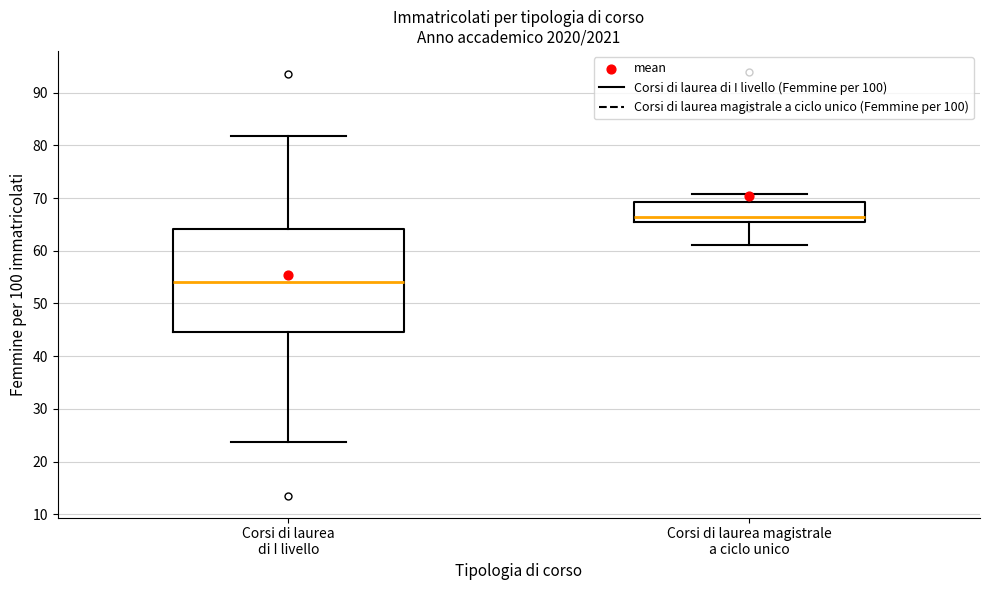

Where is the lower edge of the box for Corsi di laurea magistrale a ciclo unico on the y-axis? The values are not printed on the chart, so give them approximately, as read against the axis.

65